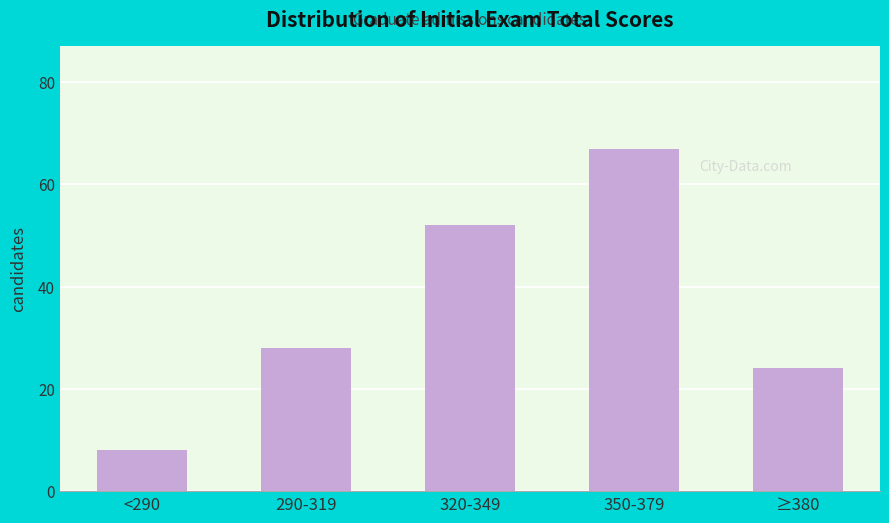

Reading right to left, list all the values displayed in this chart.

24	67	52	28	8